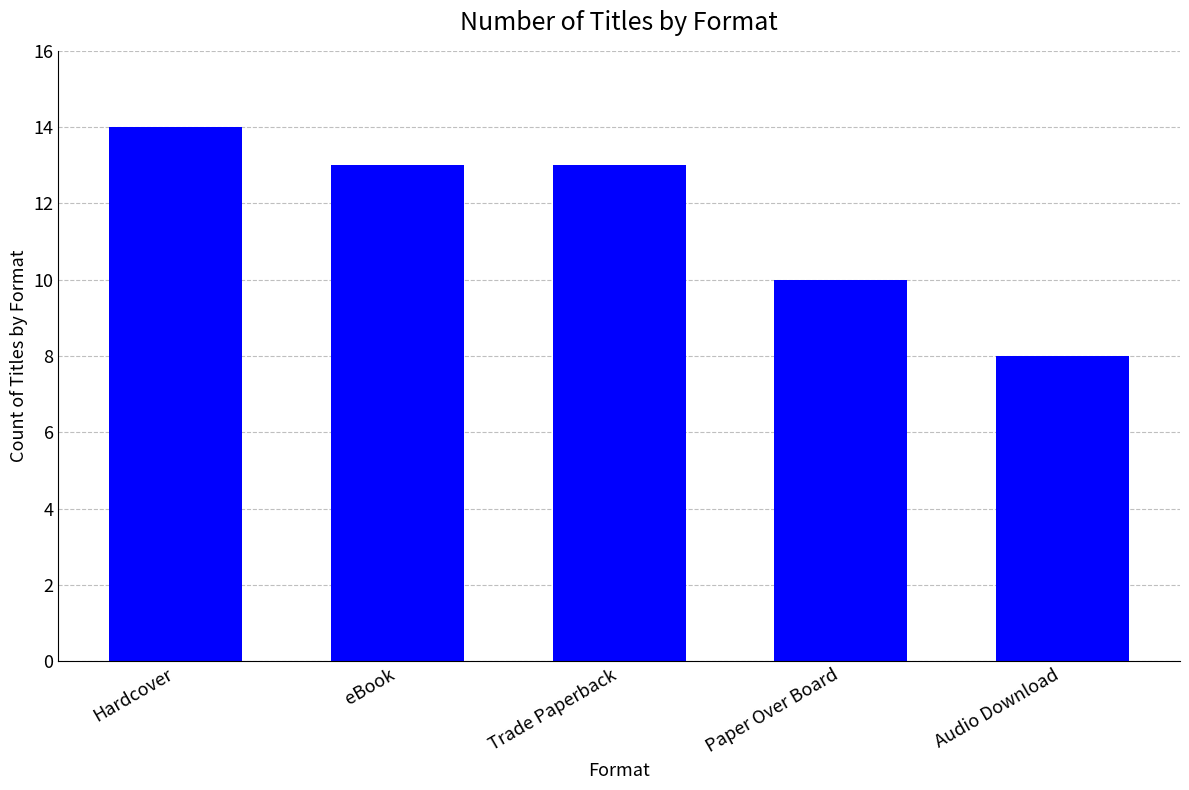

Reading left to right, transcribe all the data shown in this chart.

14	13	13	10	8